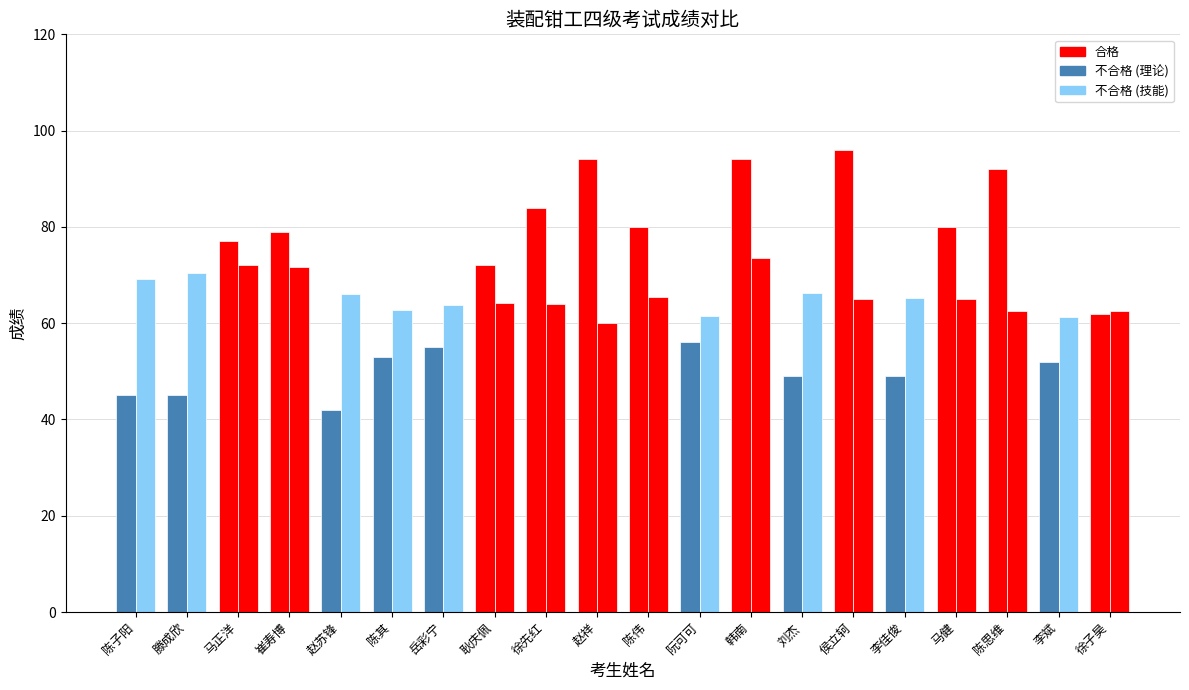

How many distinct data groups are displayed?

2